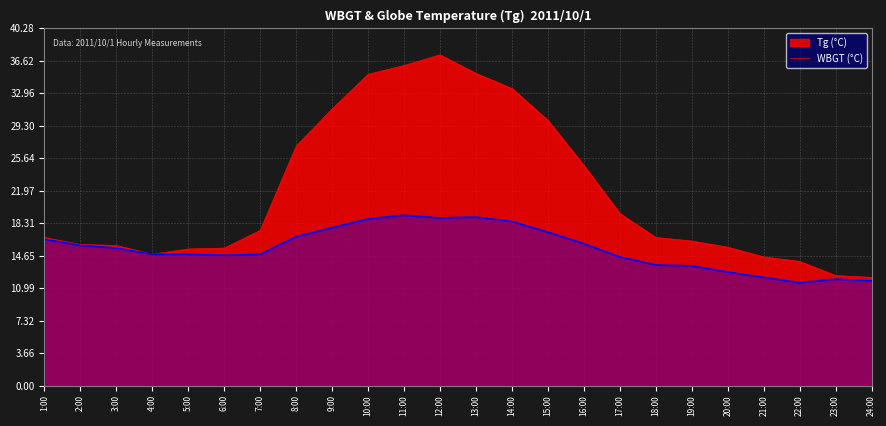

What is the approximate value of Tg at 15:00?

29.9